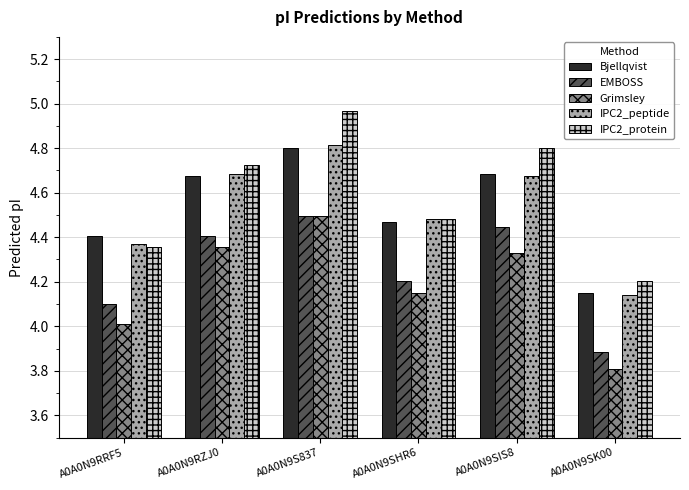

True or false: EMBOSS has a value of 4.1 at A0A0N9RRF5.

True